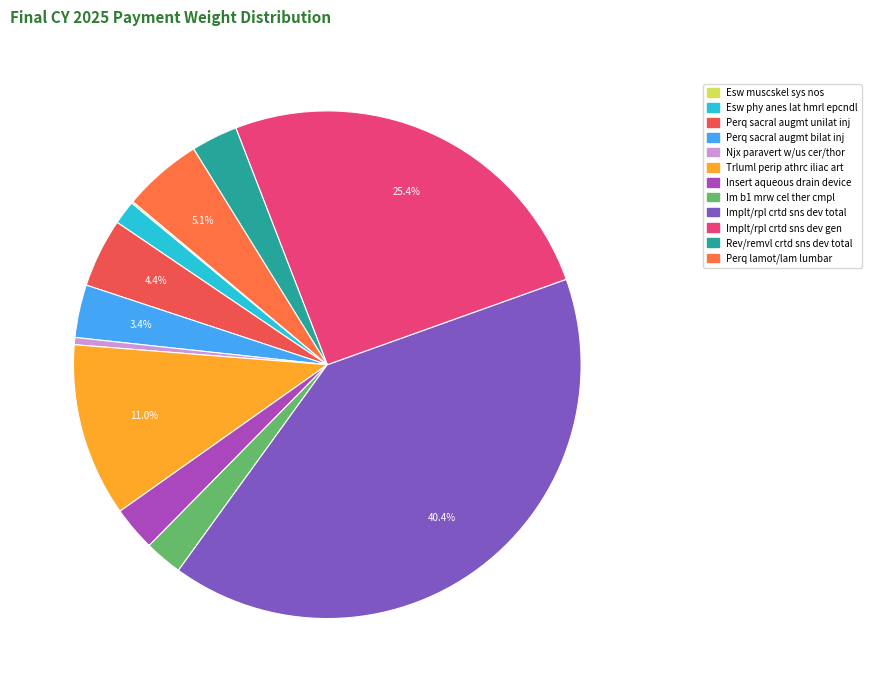

The Esw muscskel sys nos slice represents 0% of the pie. True or false?

True